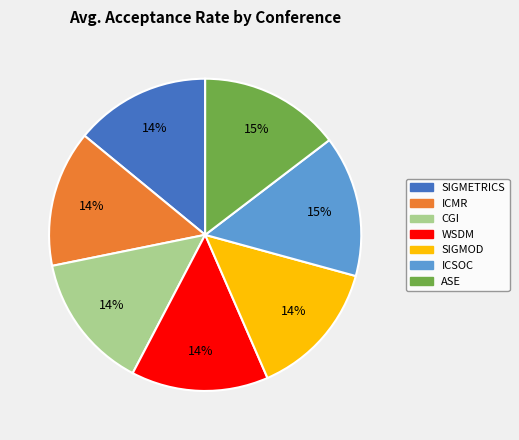

How many slices are in this pie chart?

7